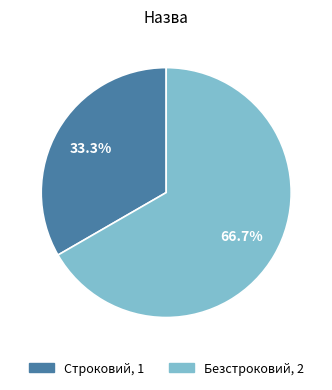

Approximately how many times larger is the value at Безстроковий compared to Строковий?

2.0